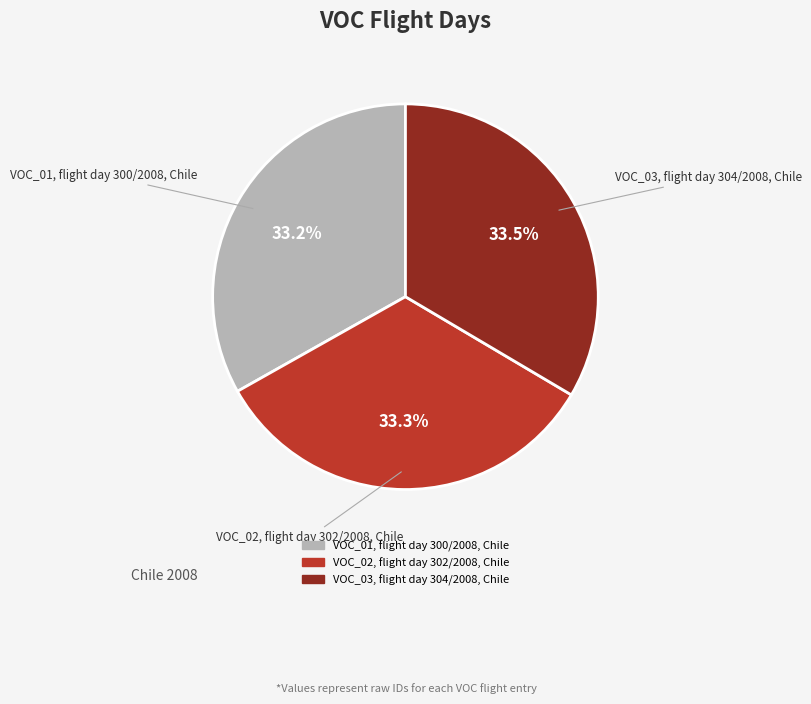

Rank the categories by value from lowest to highest.

VOC_01, flight day 300/2008, Chile, VOC_02, flight day 302/2008, Chile, VOC_03, flight day 304/2008, Chile